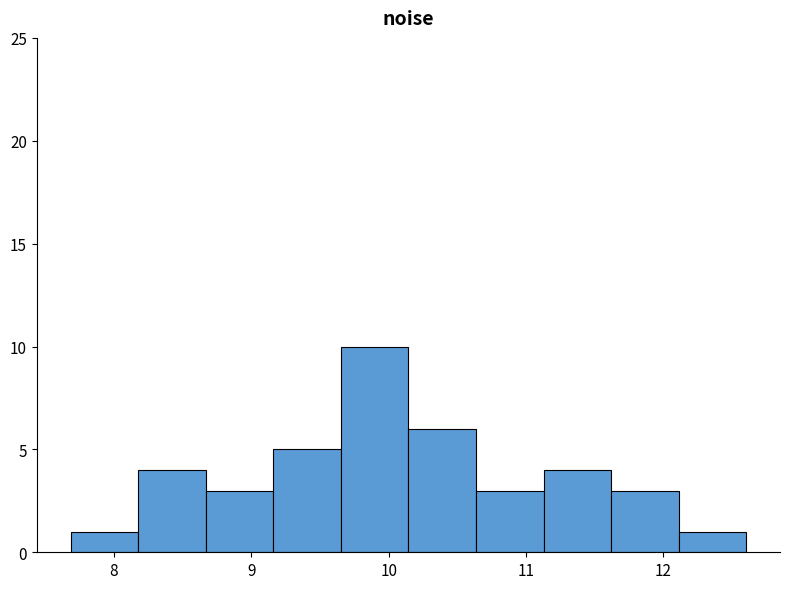

Which range on the x-axis has the tallest bar?

9.7 to 10.1